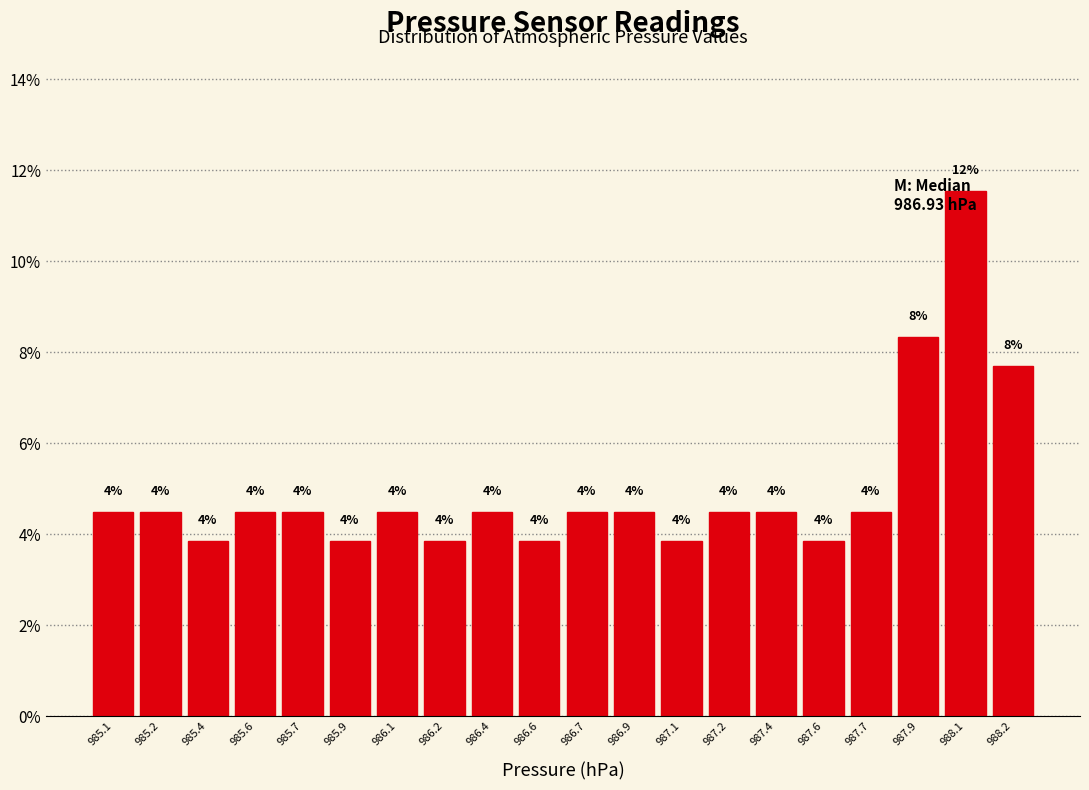

Does the chart contain any negative values?

No